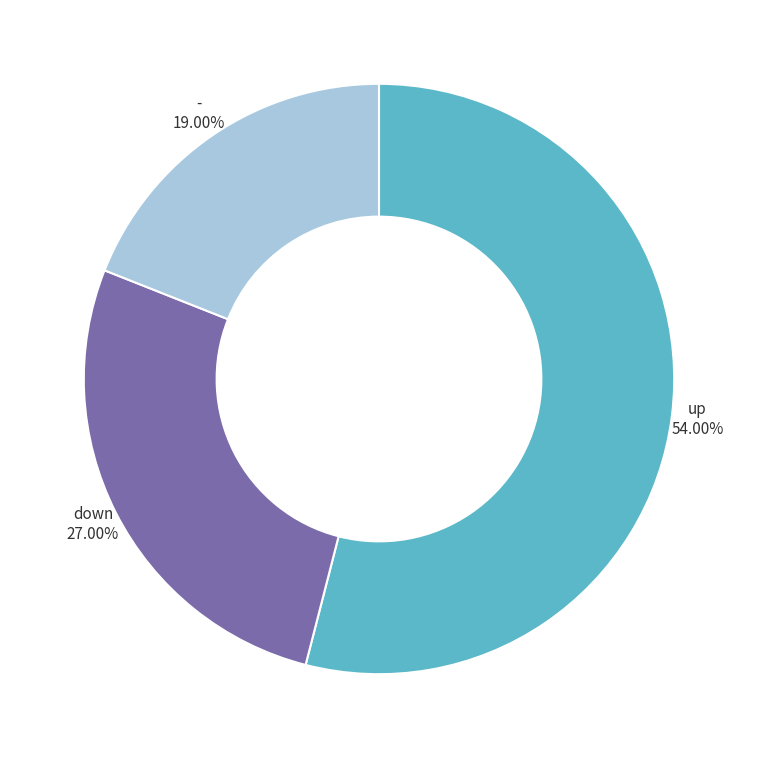

To the nearest percent, what is the difference between the largest and smallest slice percentages?

35%